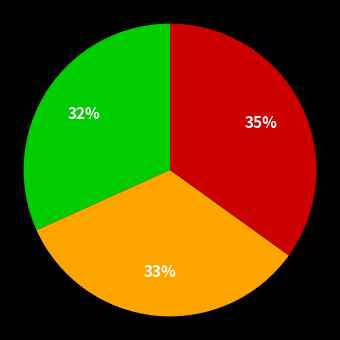

Is there a majority slice in this chart?

No